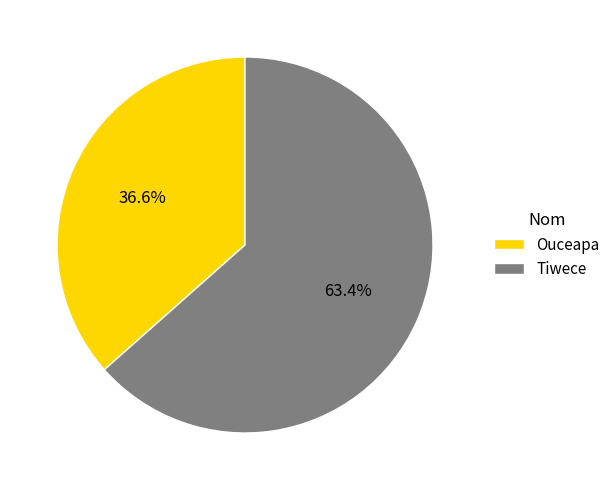

What is the total percentage of Tiwece and Ouceapa?

100.0%